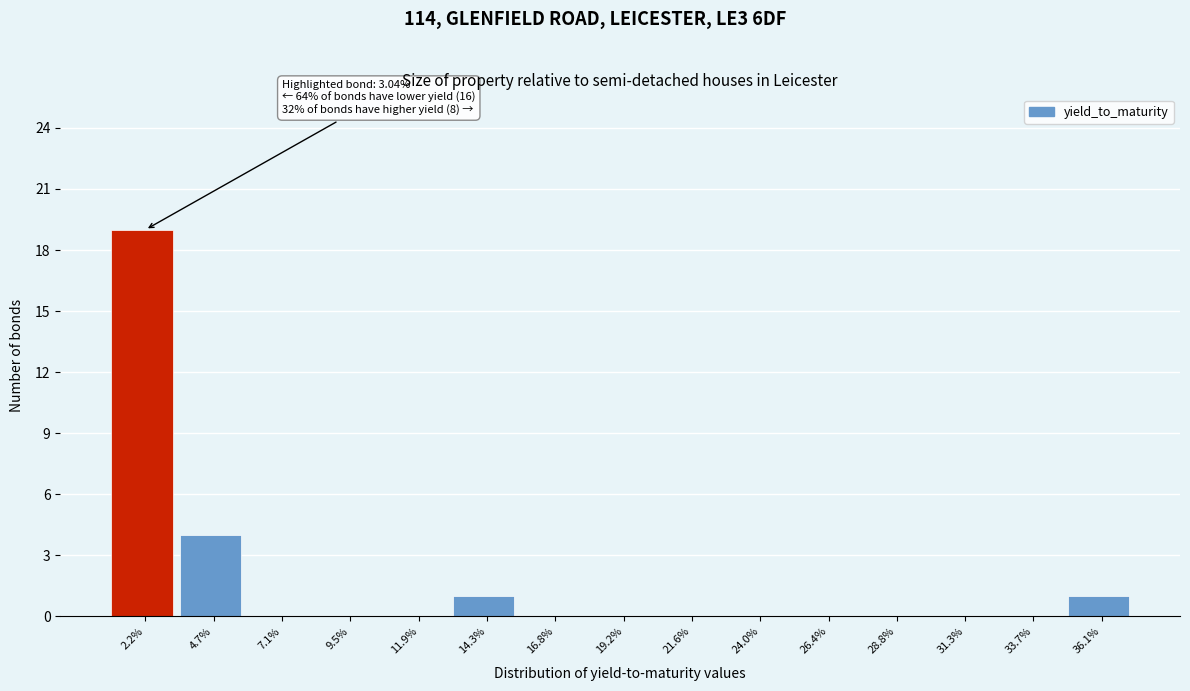

Reading left to right, list all the values displayed in this chart.

2.2%=19	4.7%=4	7.1%=0	9.5%=0	11.9%=0	14.3%=1	16.8%=0	19.2%=0	21.6%=0	24.0%=0	26.4%=0	28.8%=0	31.3%=0	33.7%=0	36.1%=1